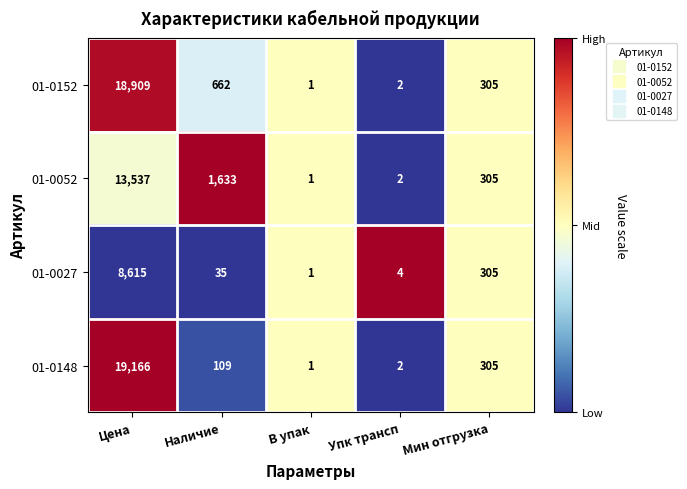

True or false: 01-0027 has a value of 2425 at Цена.

False